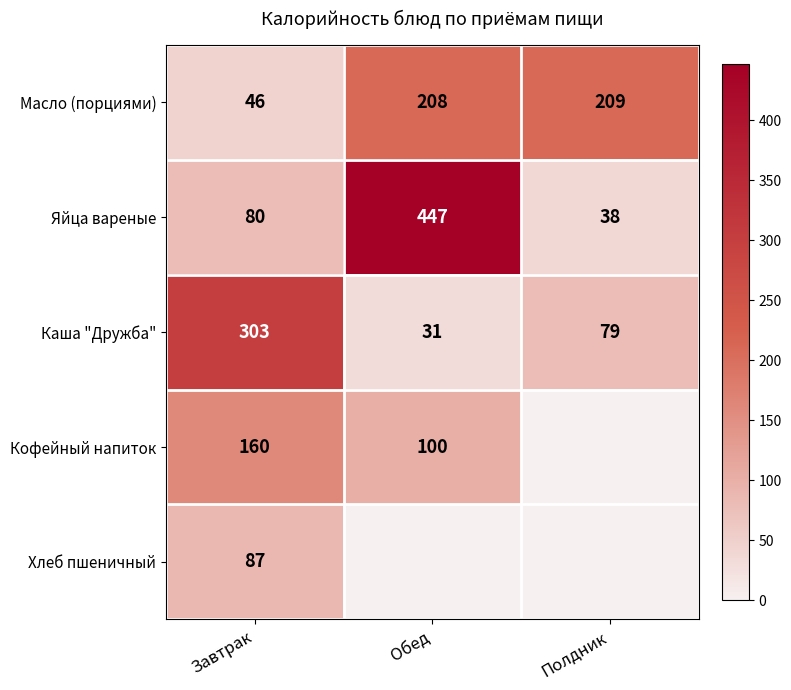

Count the number of categories in the chart.

3